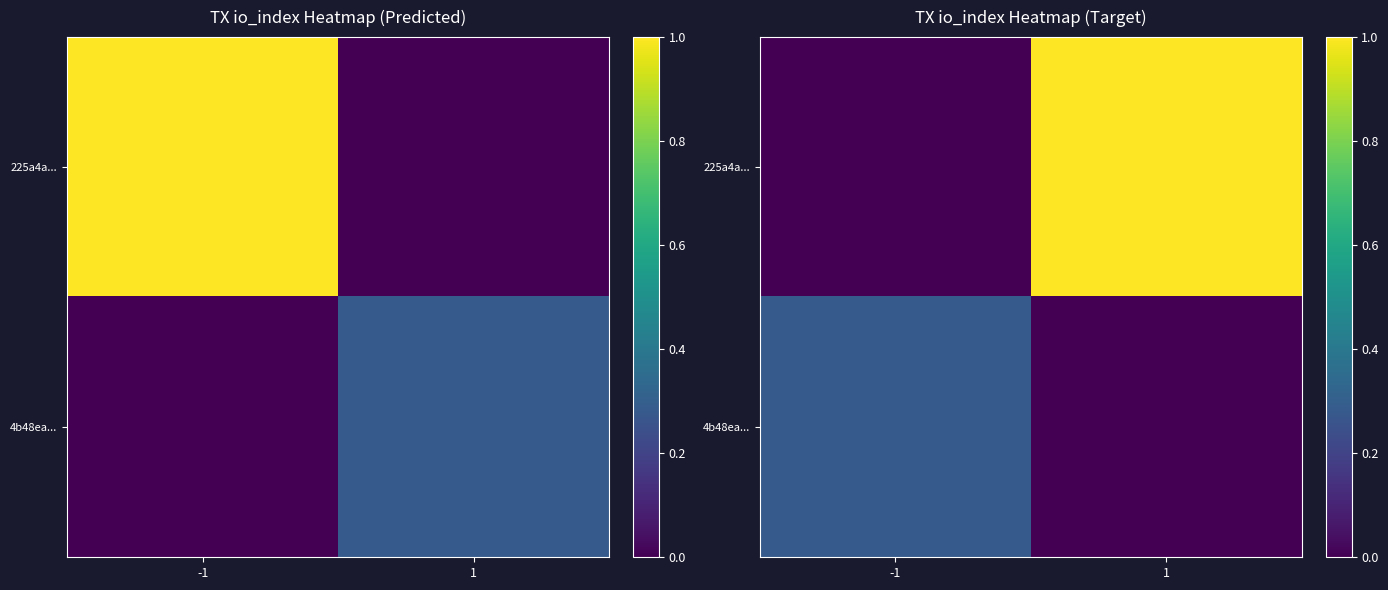

Count the number of data series in this chart.

2